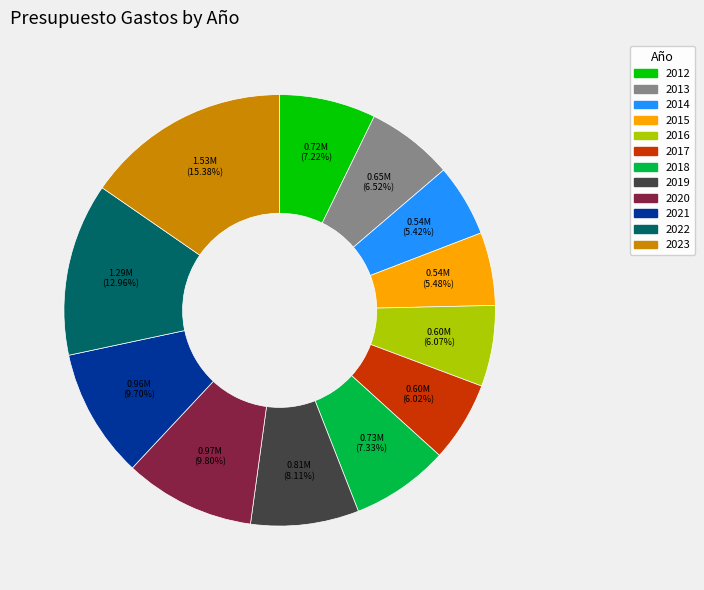

To the nearest percent, what percentage of the pie is 2014?

5%